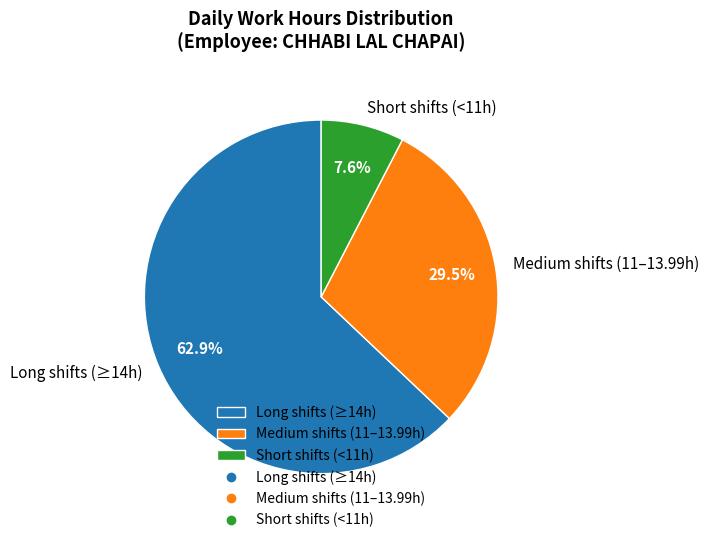

Is there a majority slice in this chart?

Yes